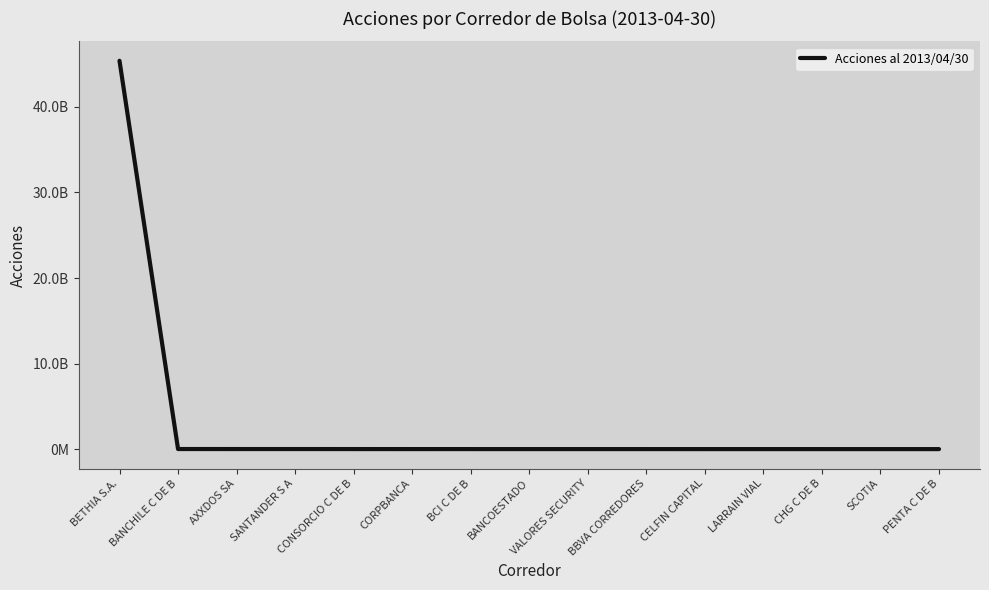

Does the chart display data point markers on the line(s)?

No